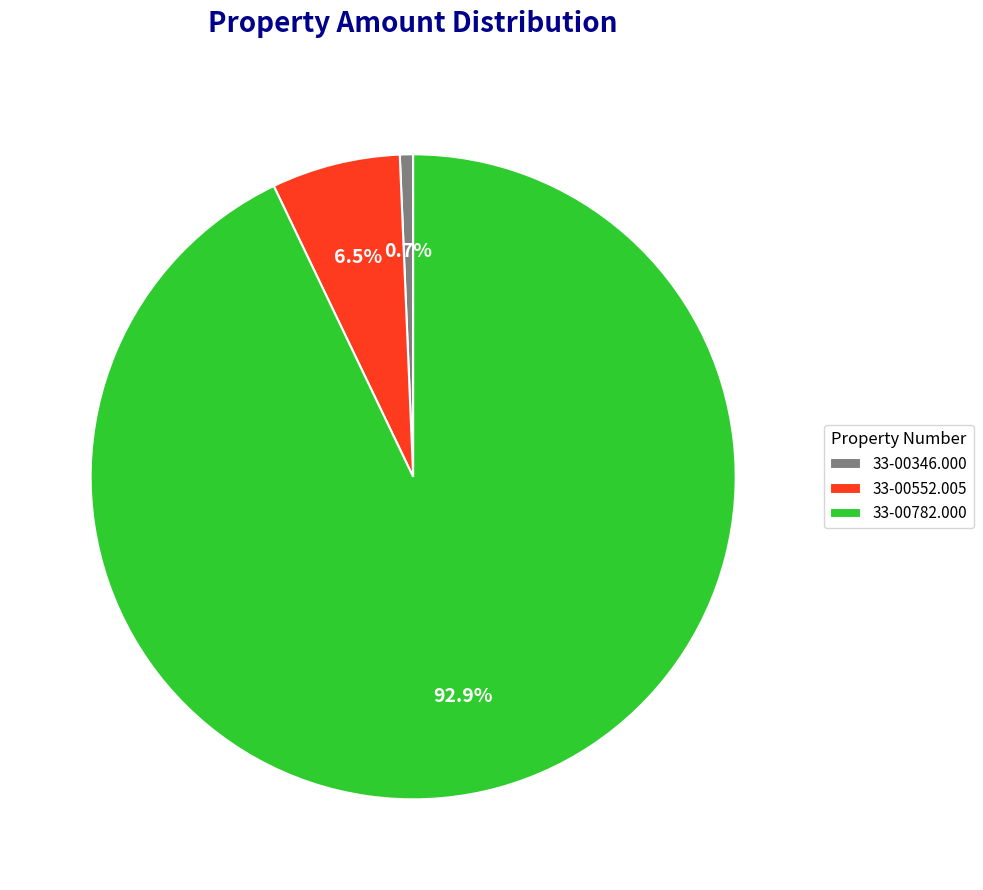

Does any single category account for the majority?

Yes